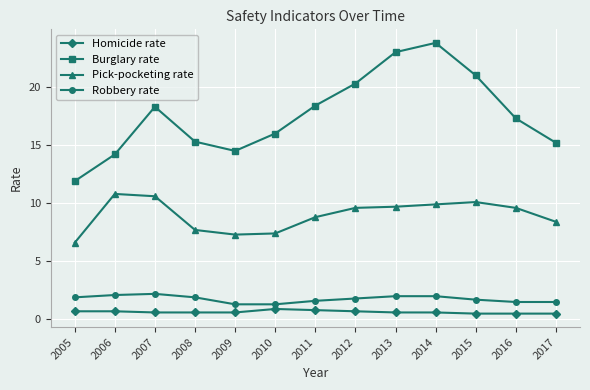

What is the difference between the Pick-pocketing rate values at 2007 and 2006?

0.2